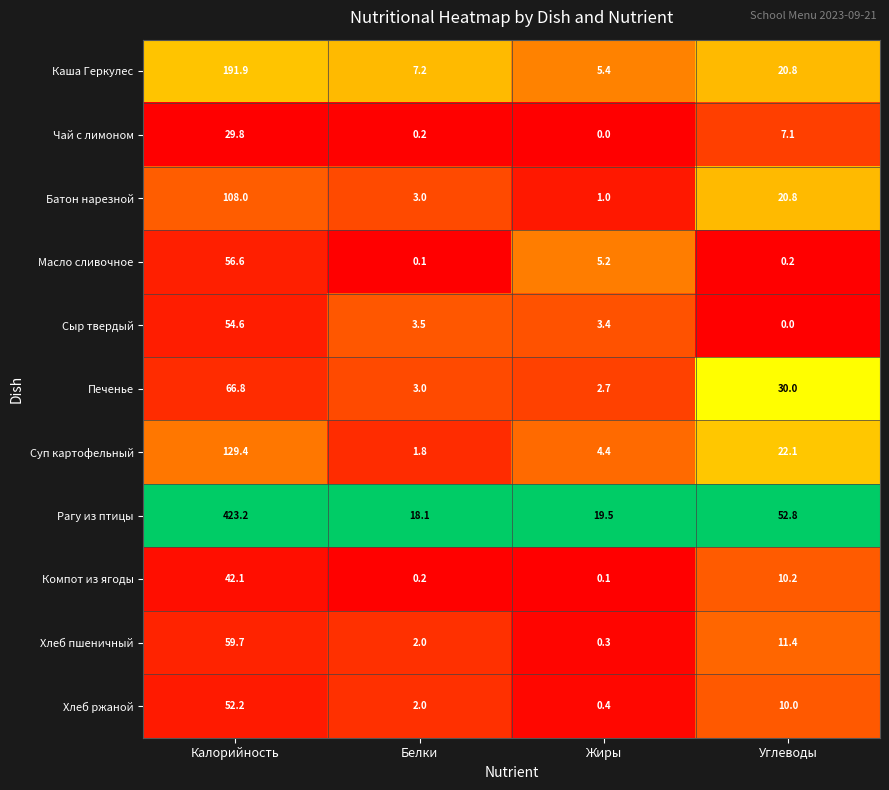

Between Калорийность and Белки, which series saw the biggest shift?

Рагу из птицы